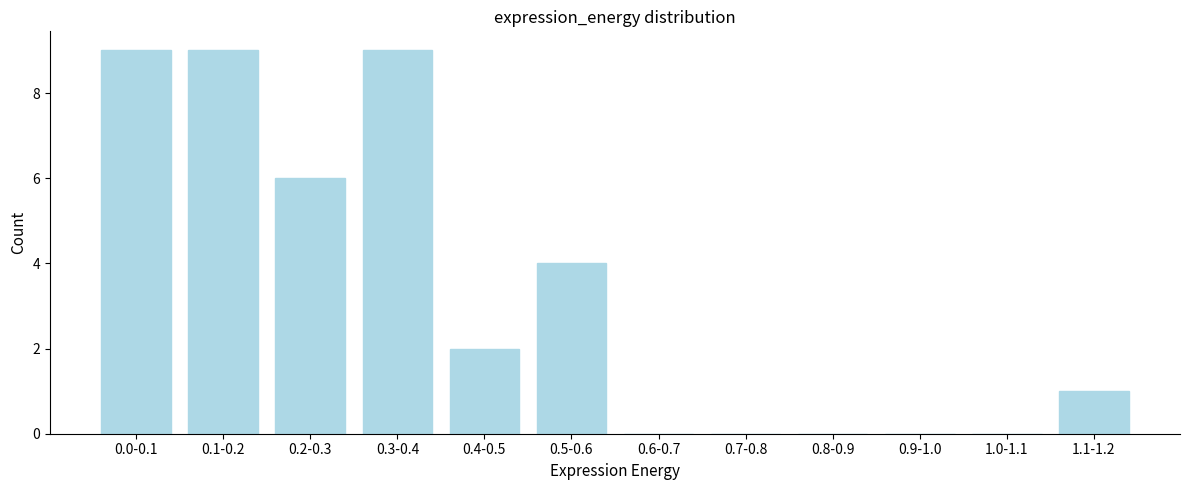

Reading left to right, extract all data points from this chart.

0.0-0.1=9	0.1-0.2=9	0.2-0.3=6	0.3-0.4=9	0.4-0.5=2	0.5-0.6=4	0.6-0.7=0	0.7-0.8=0	0.8-0.9=0	0.9-1.0=0	1.0-1.1=0	1.1-1.2=1